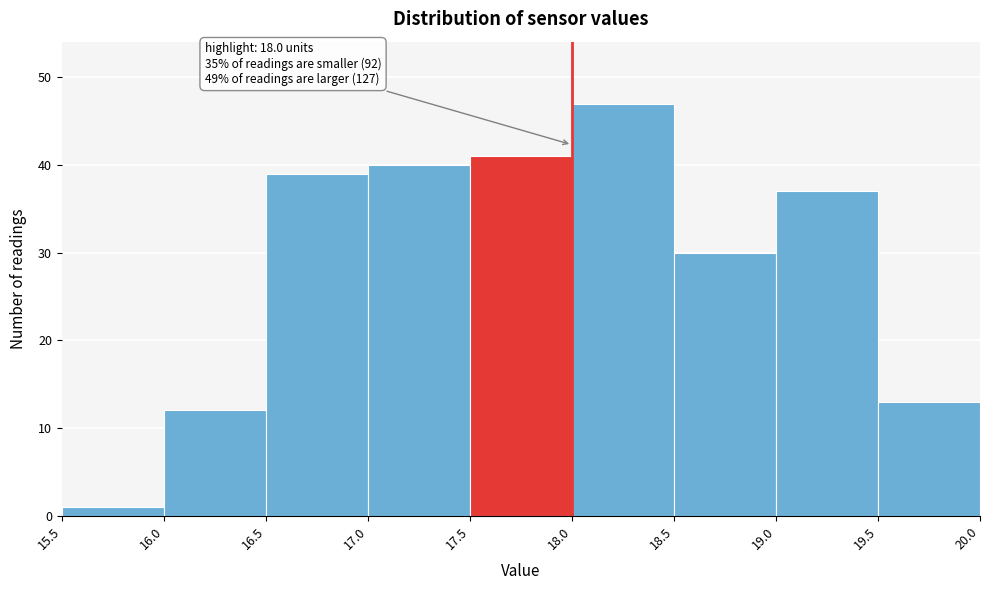

Over which range of the x-axis is the bar tallest?

18.0 to 18.5